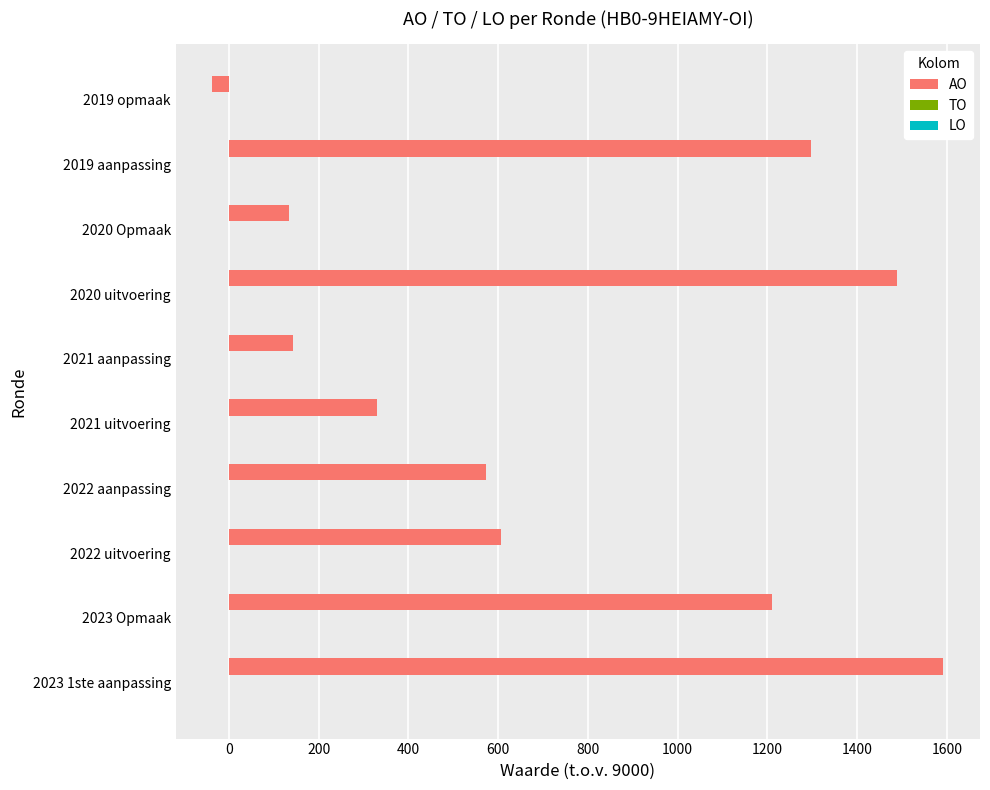

Which has a higher value, 2020 uitvoering or 2023 Opmaak?

2020 uitvoering